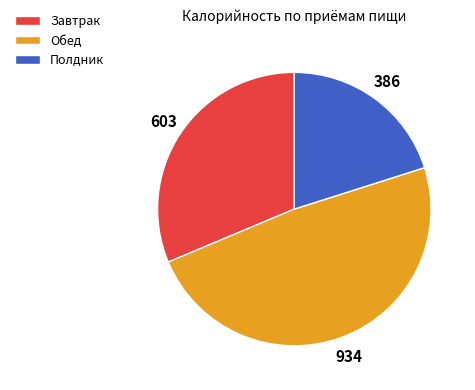

Is Обед the majority of the pie?

No